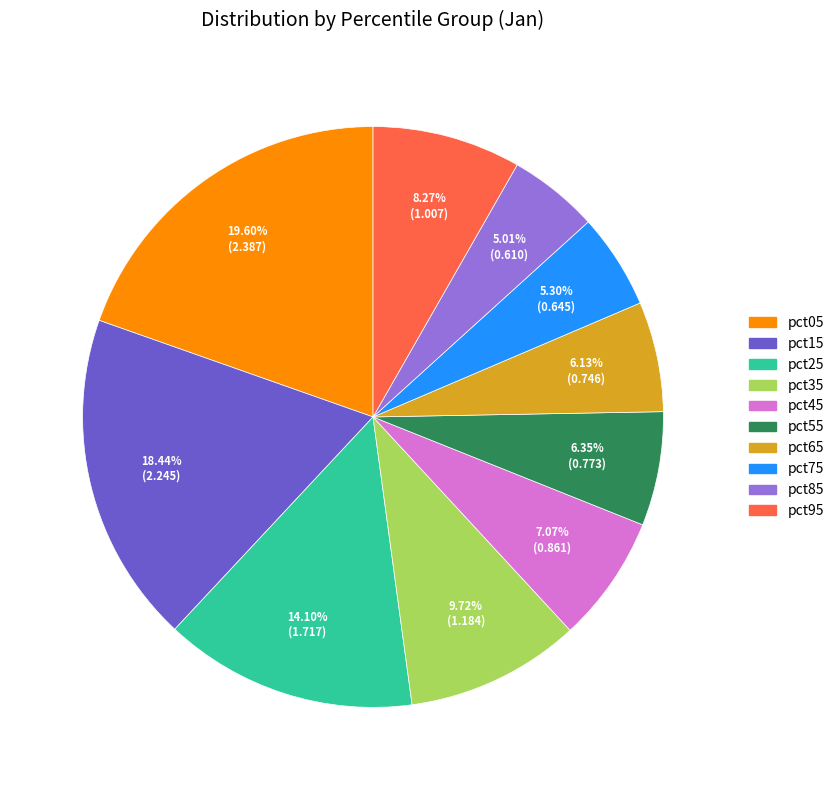

Which slice is the largest?

pct05